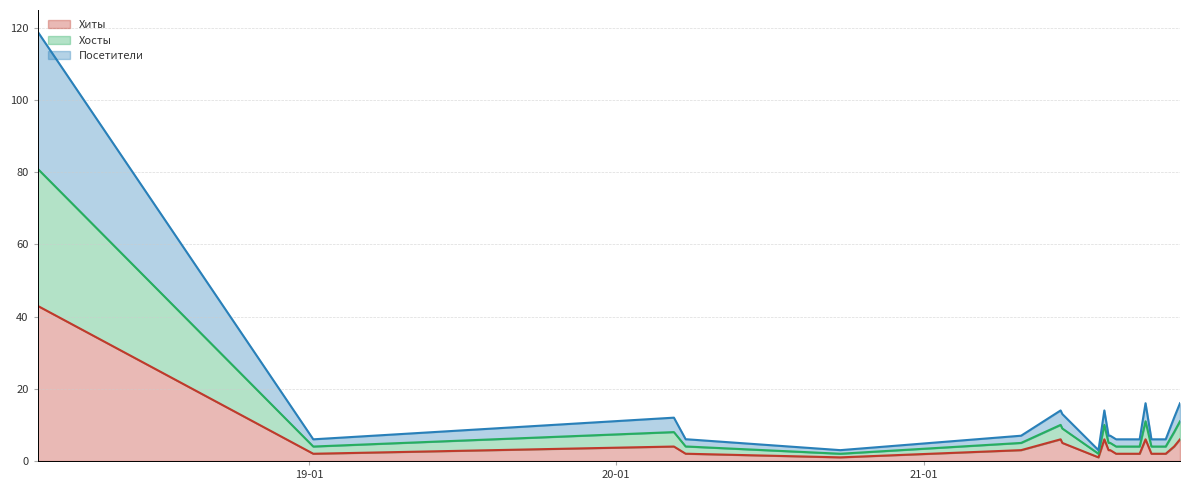

At which label is Хосты closest to 61?

2021-09-22